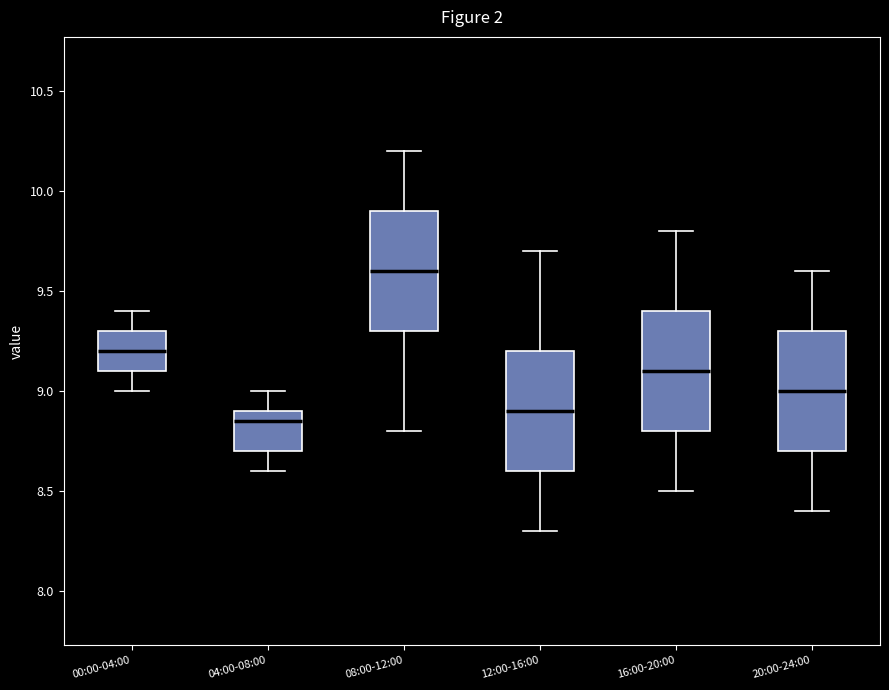

Reading left to right, transcribe this box plot: for each box, give where its median line is, the range the box spans, and where its two whiskers end, as read against the y-axis. The values are not printed on the chart, so give them approximately, as read against the axis.

00:00-04:00: median 9.20, box 9.10 to 9.30, whiskers 9.00 to 9.40
04:00-08:00: median 8.85, box 8.70 to 8.90, whiskers 8.60 to 9.00
08:00-12:00: median 9.60, box 9.30 to 9.90, whiskers 8.80 to 10.20
12:00-16:00: median 8.90, box 8.60 to 9.20, whiskers 8.30 to 9.70
16:00-20:00: median 9.10, box 8.80 to 9.40, whiskers 8.50 to 9.80
20:00-24:00: median 9.00, box 8.70 to 9.30, whiskers 8.40 to 9.60